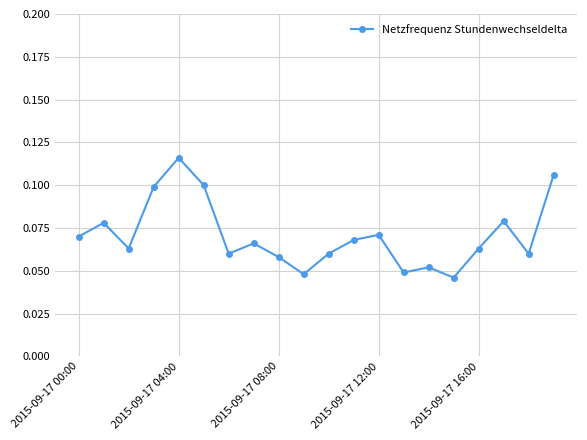

How many values are between 0 and 1?

20